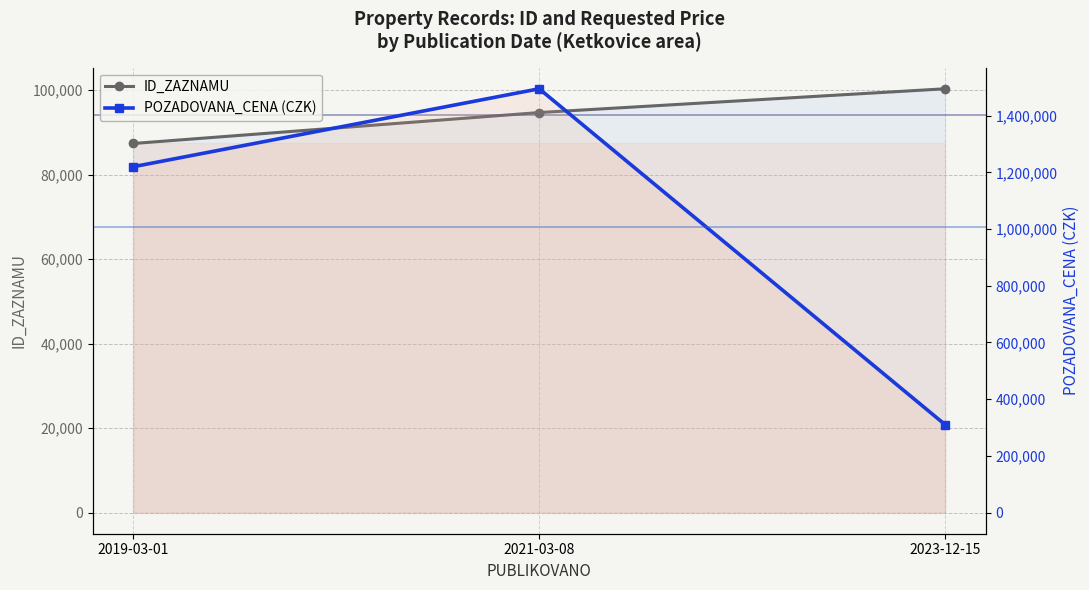

Which series has the largest range (max minus min)?

POZADOVANA_CENA